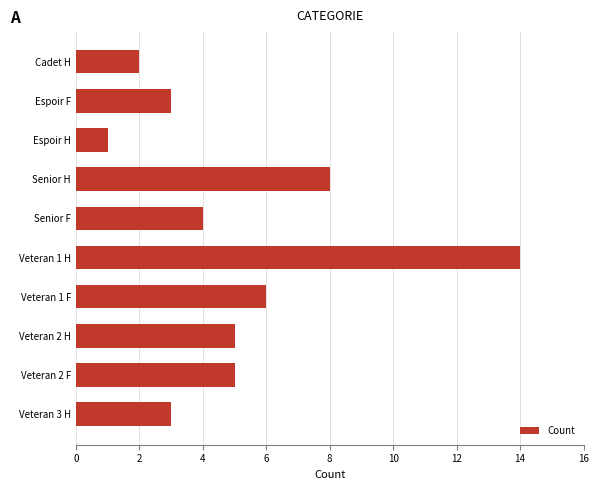

The chart shows a value of 6 at Veteran 1 F. True or false?

True